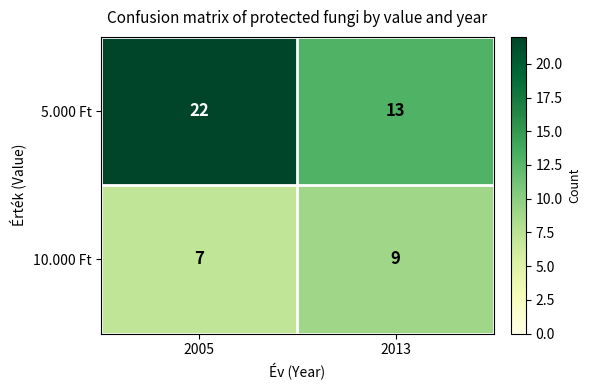

True or false: 5.000 Ft has a value of 22 at 2005.

True